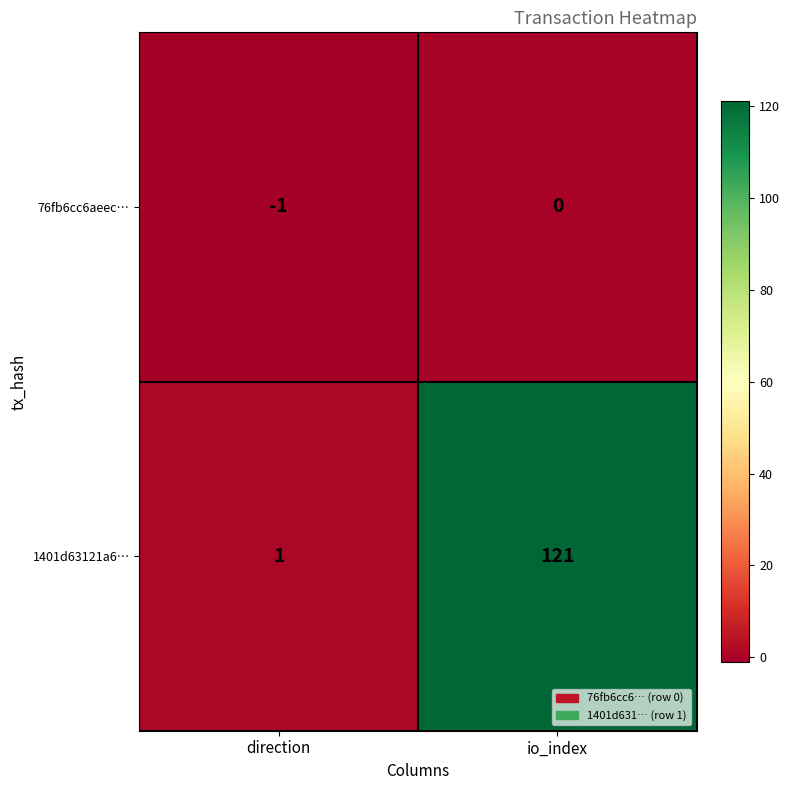

What is the sum of the 1401d63121a6… values at direction and io_index?

122